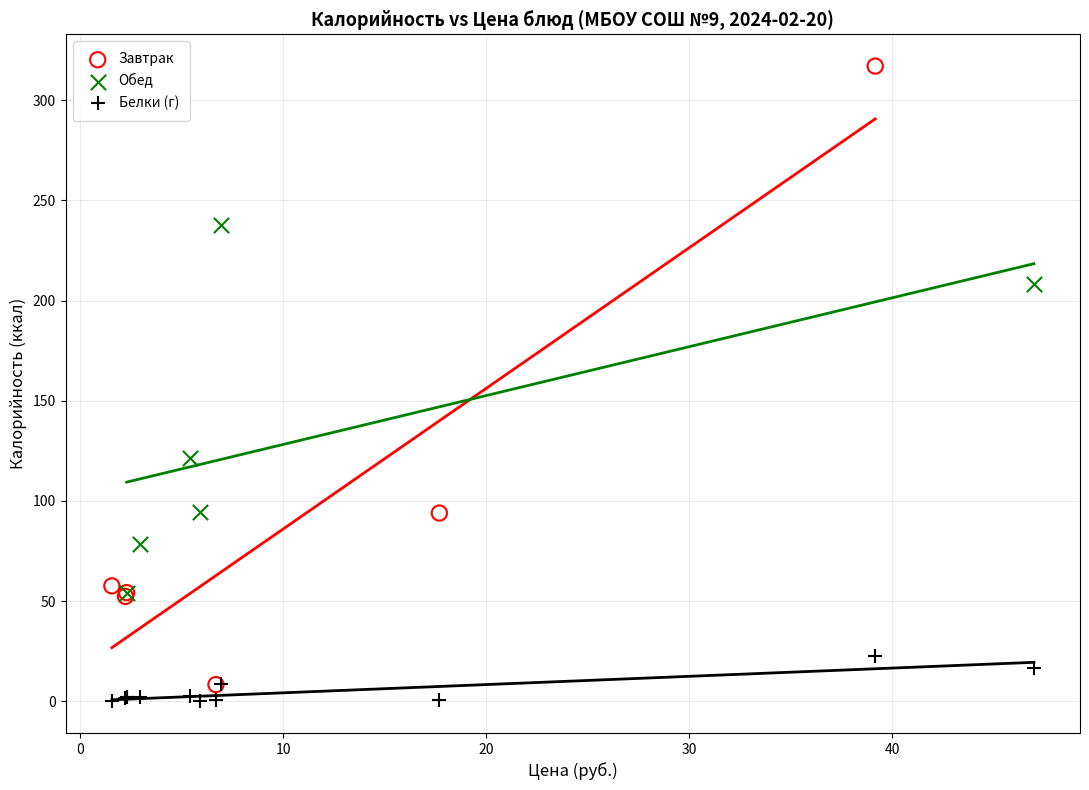

Which series contains the highest Y value?

Завтрак